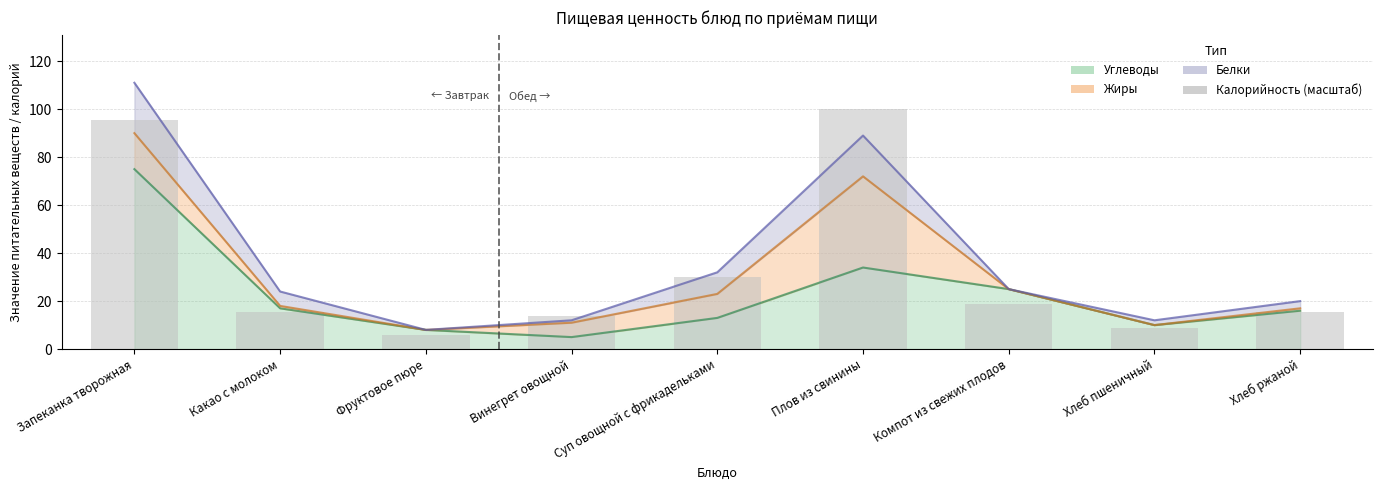

What is the difference between the maximum and minimum values?

94.0